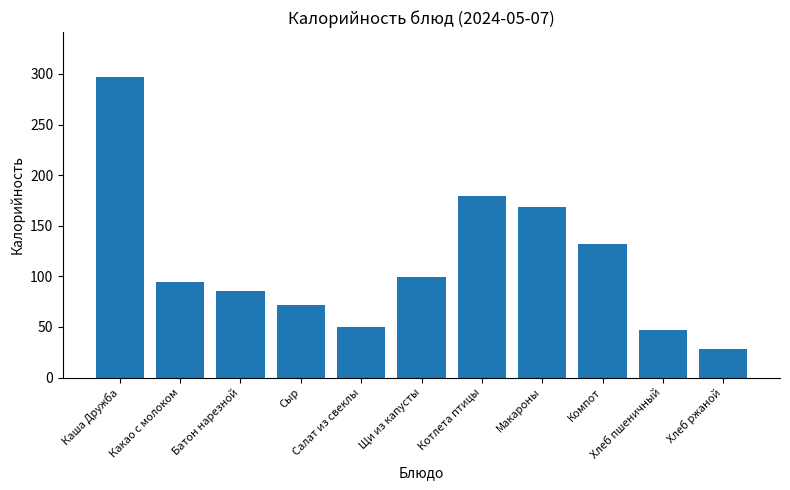

At which label does the data first exceed 94?

Каша Дружба